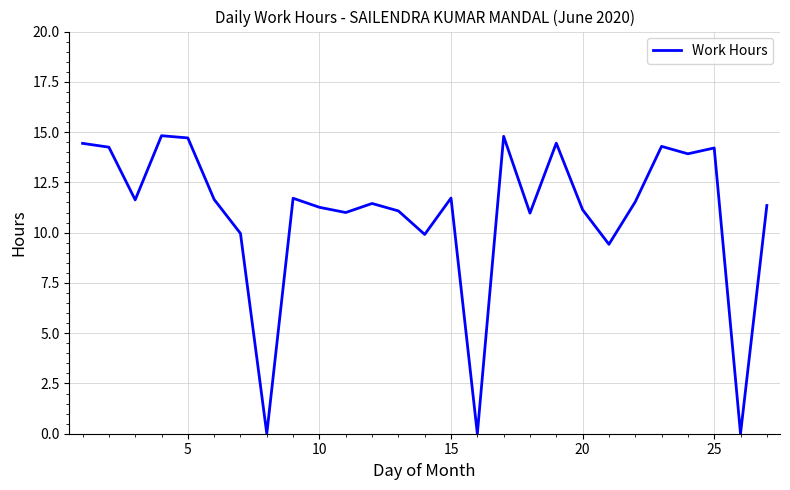

What is the maximum value shown in the chart?

14.8